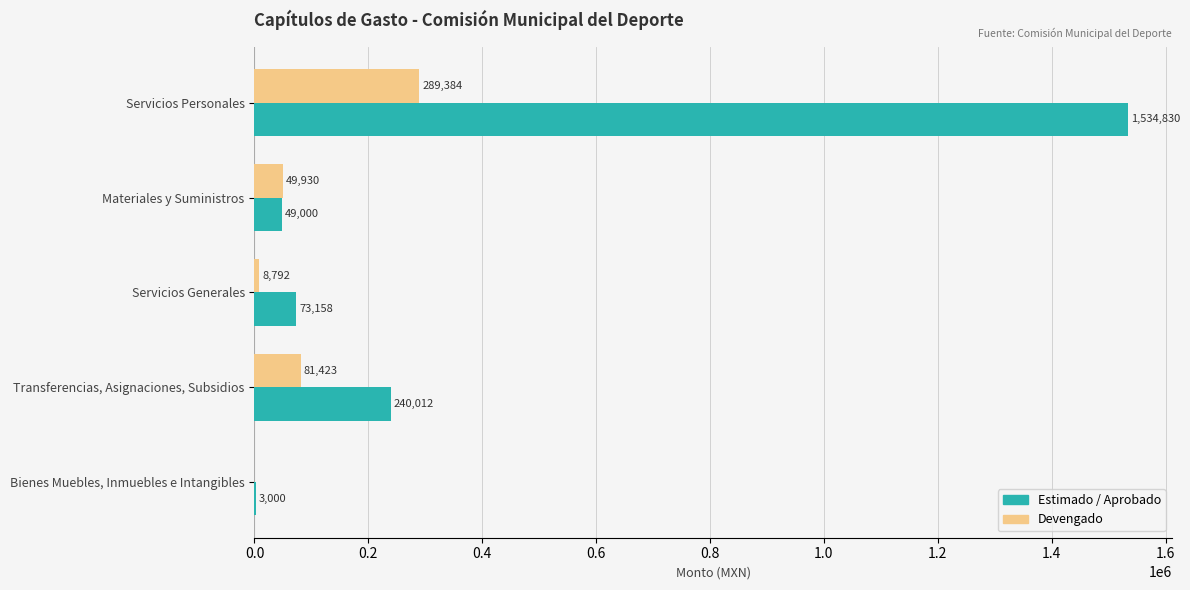

What is the greatest value displayed?

1534829.6